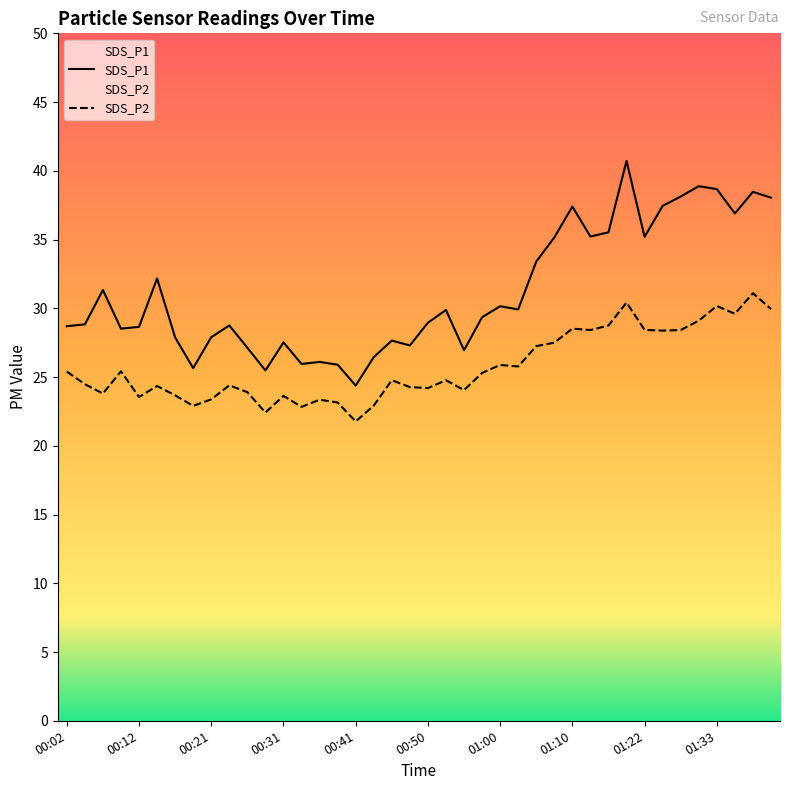

What is the difference between the second highest and minimum values in the SDS_P1 series?

14.5